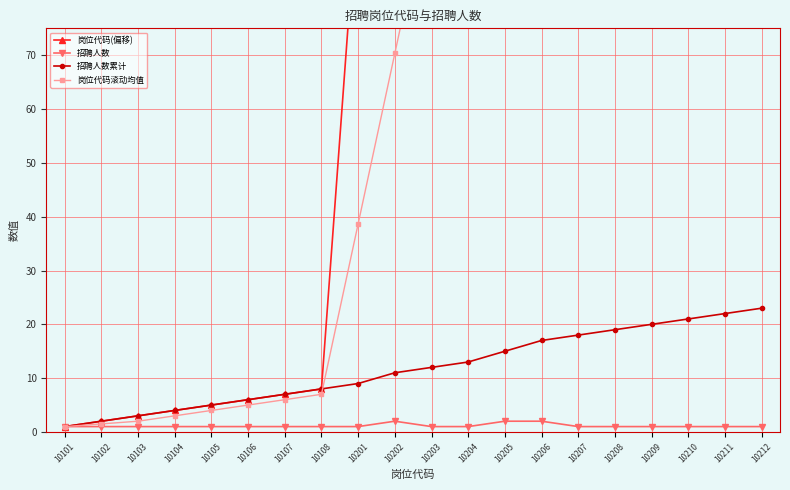

Is the value of 岗位代码(偏移) at 10201 greater than the value of 岗位代码滚动均值 at 10207?

No